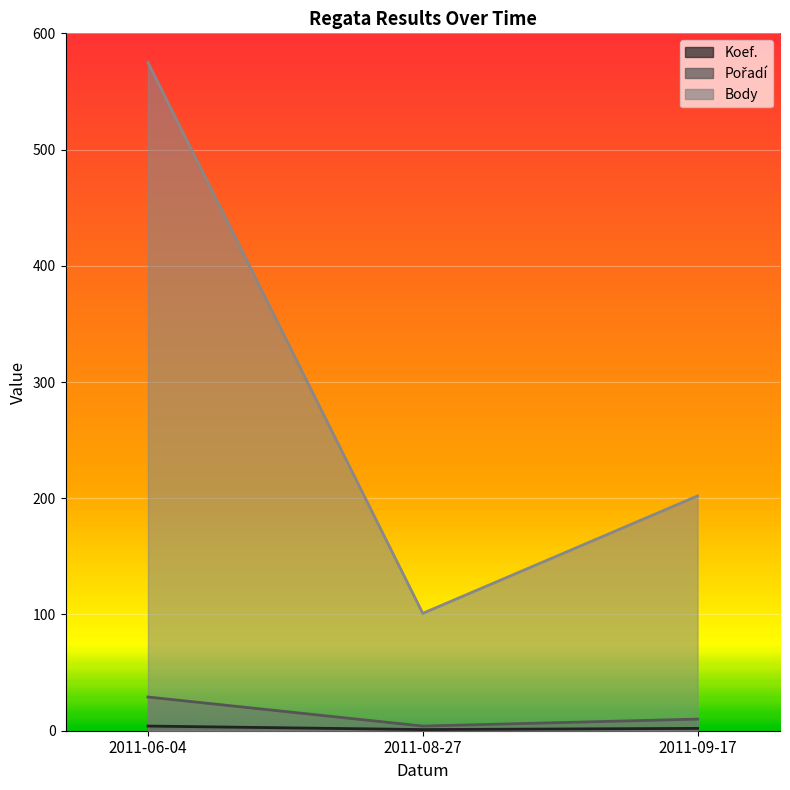

What is the maximum value for Koef.?

4